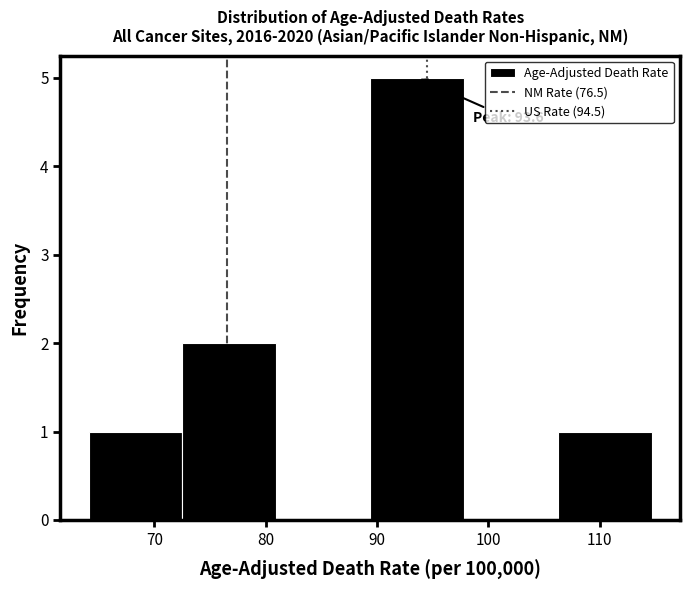

Which range on the x-axis has the tallest bar?

89 to 98